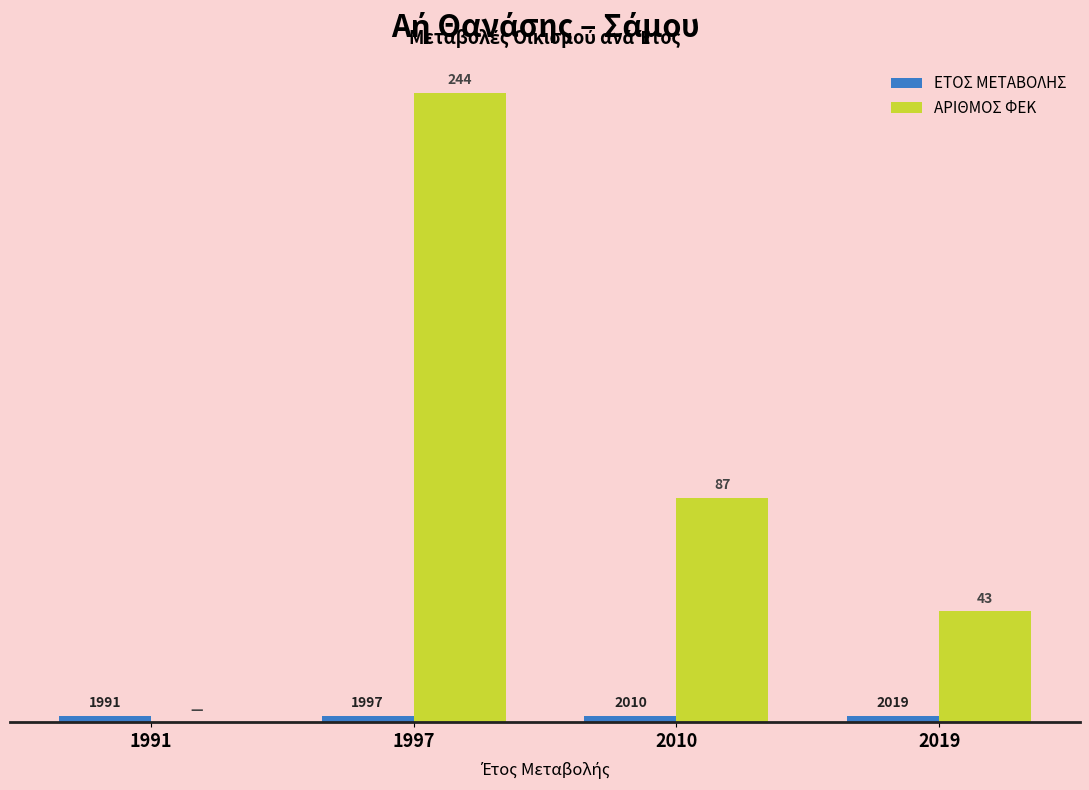

At which category is the sum across all series the highest?

1997